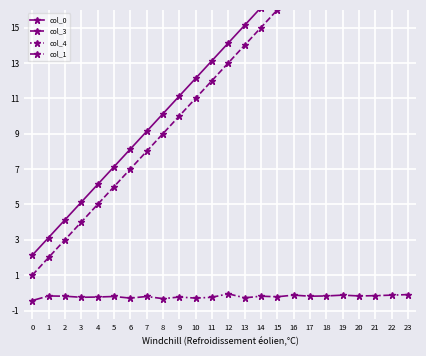

True or false: col_0 has more than 0 points higher than both neighbors.

False